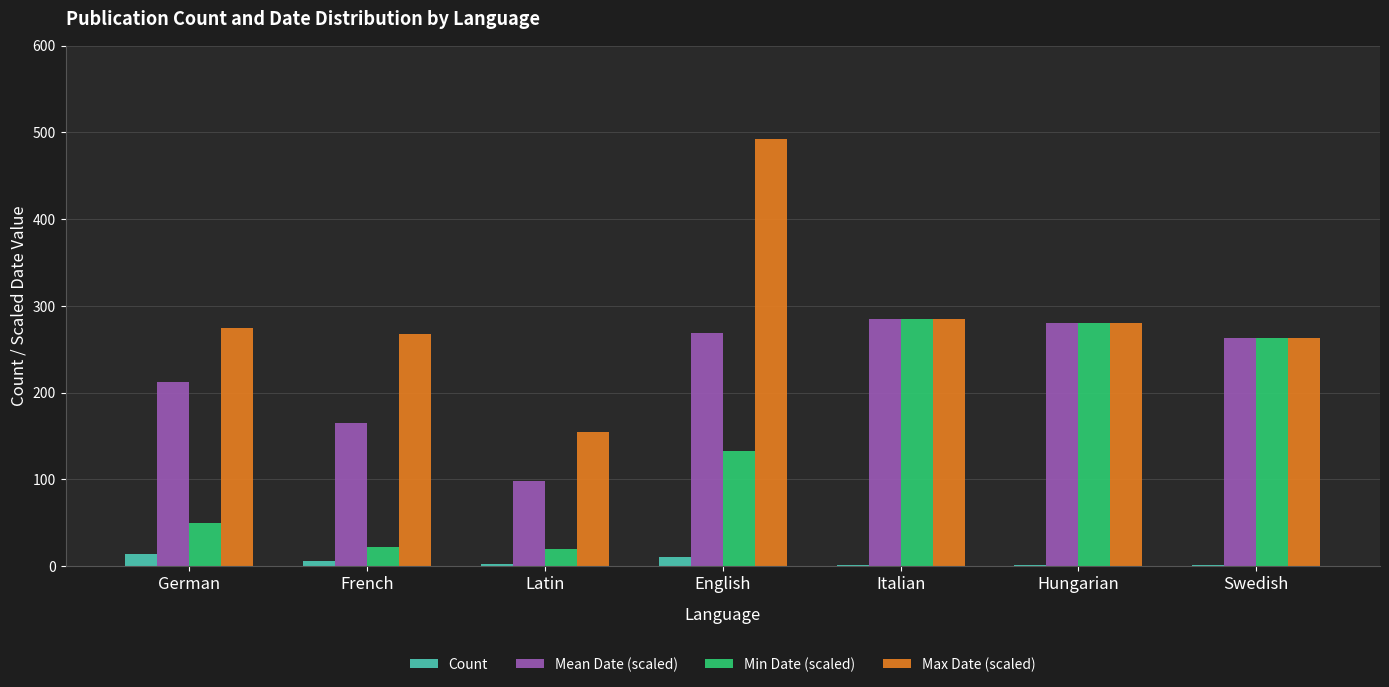

How many Count values are between 1 and 11?

6